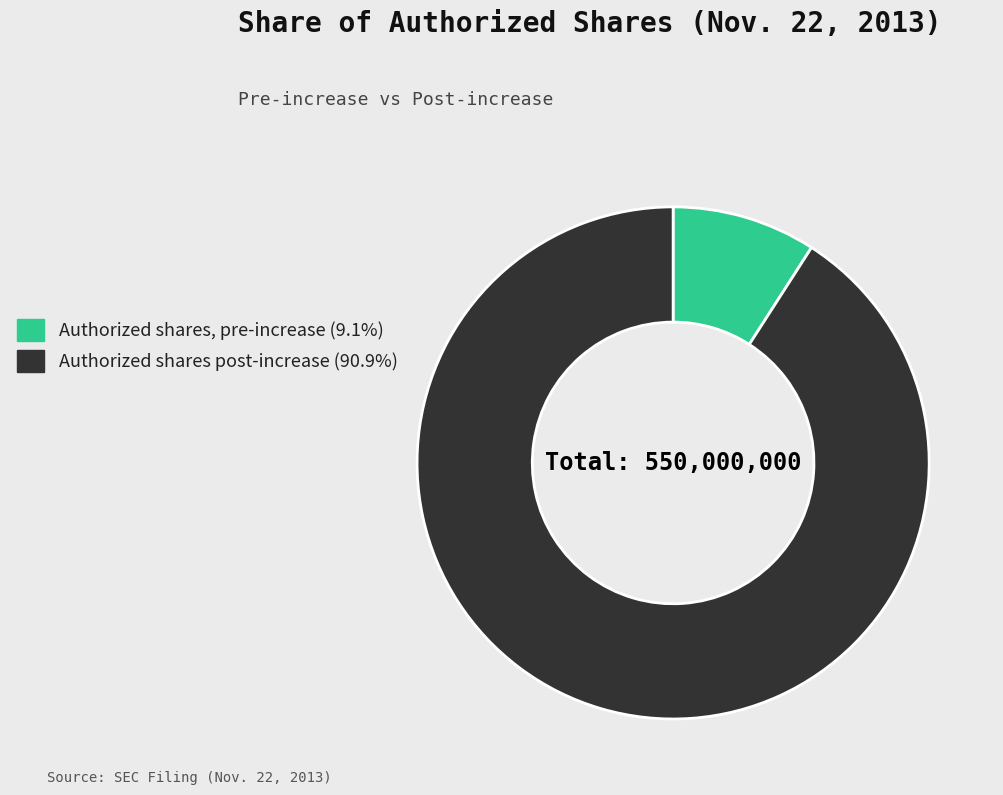

Rank the categories by value from highest to lowest.

Authorized shares post-increase, Authorized shares, pre-increase